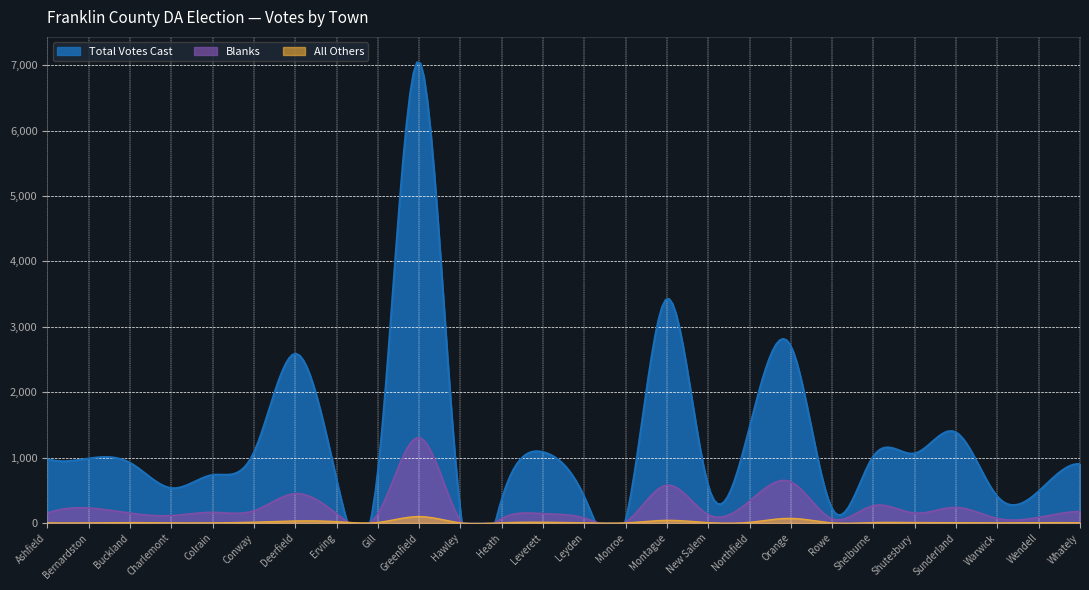

In All Others, how many points are lower than both neighbors (excluding endpoints)?

9